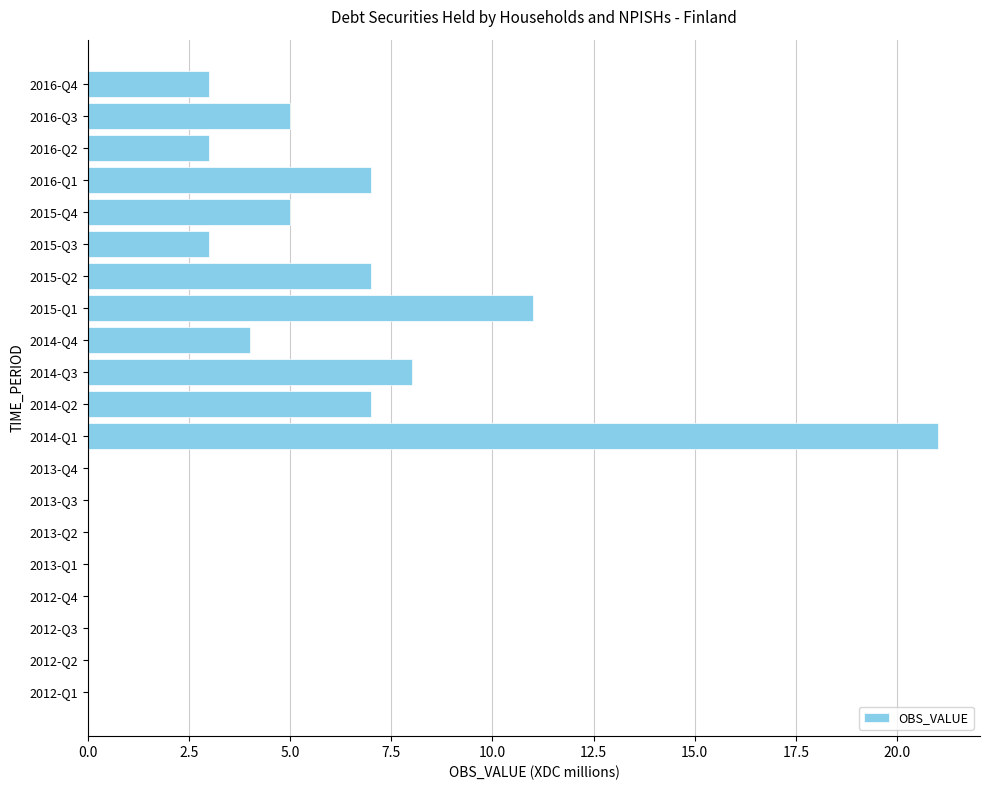

The chart shows a value of 3 at 2016-Q4. True or false?

True